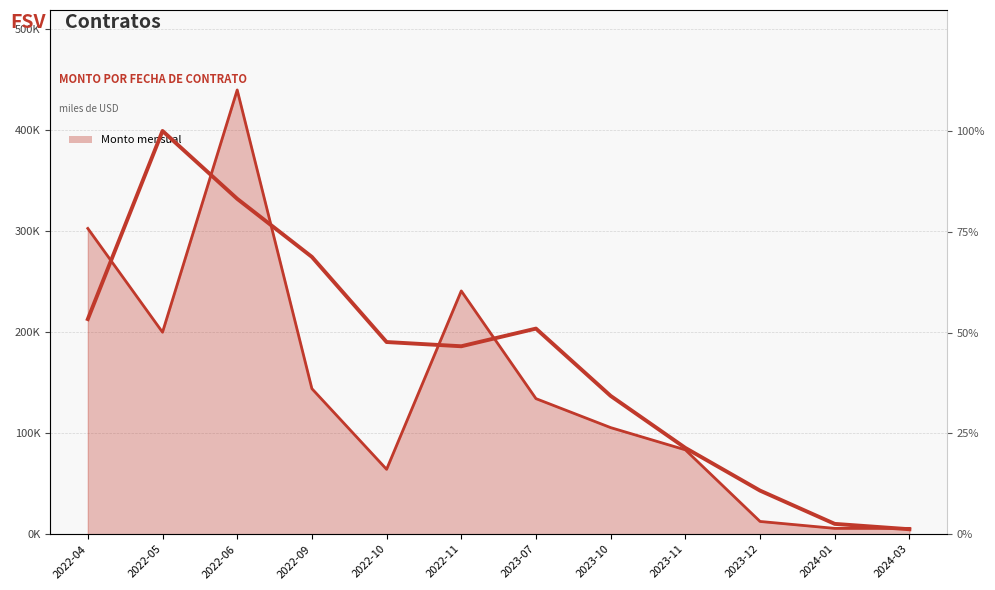

Reading left to right, transcribe all the data shown in this chart.

53.3	100.0	83.2	68.8	47.6	46.6	51.0	34.3	21.4	10.8	2.5	1.2